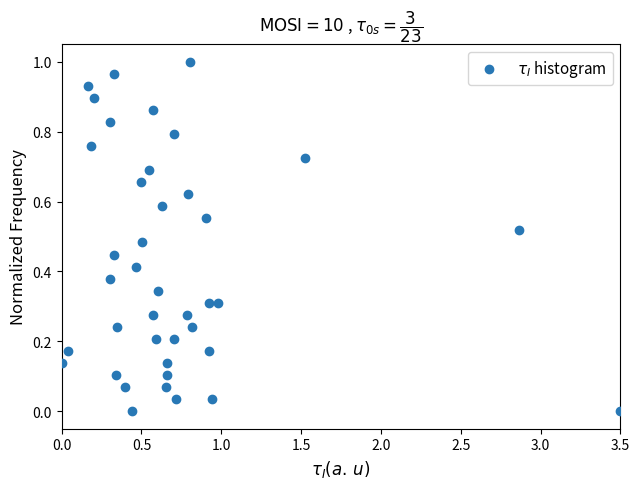

What is the range of X values (max minus min)?

3.5